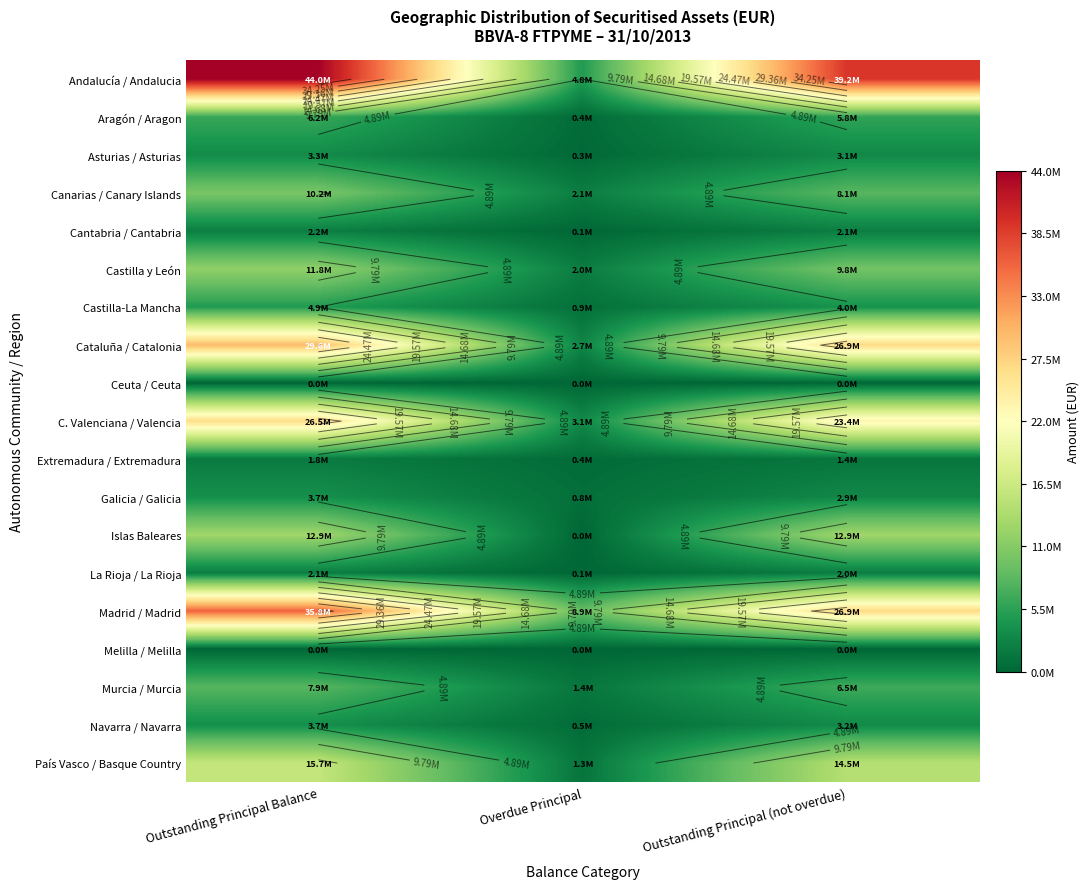

Which label corresponds to the largest value in the chart?

Outstanding Principal Balance